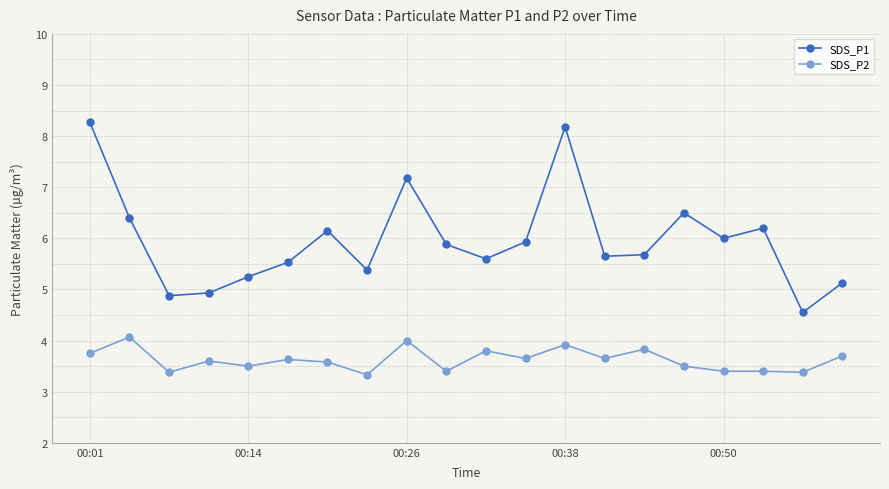

What are all the series names shown in the legend?

SDS_P1, SDS_P2